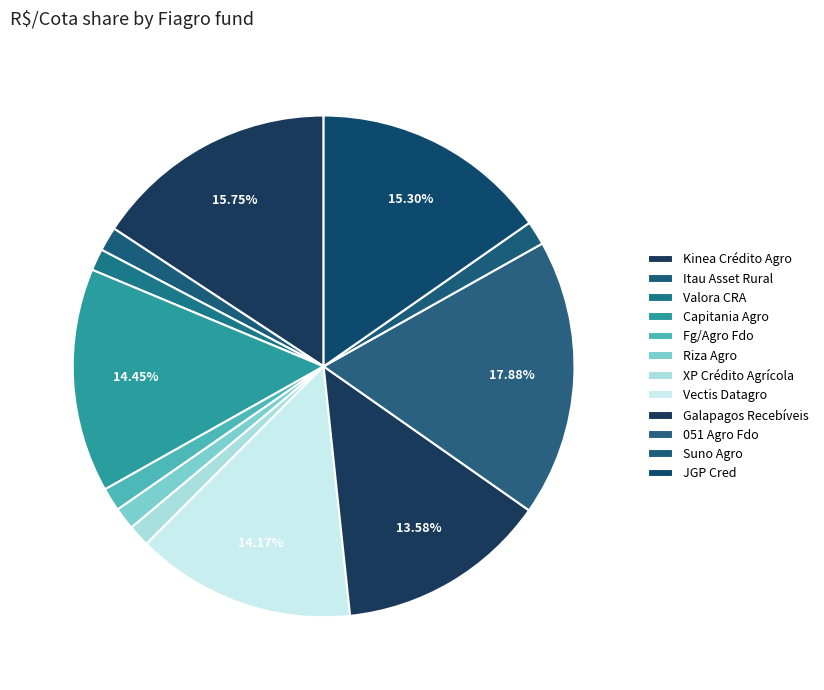

The Valora CRA slice represents 1% of the pie. True or false?

True